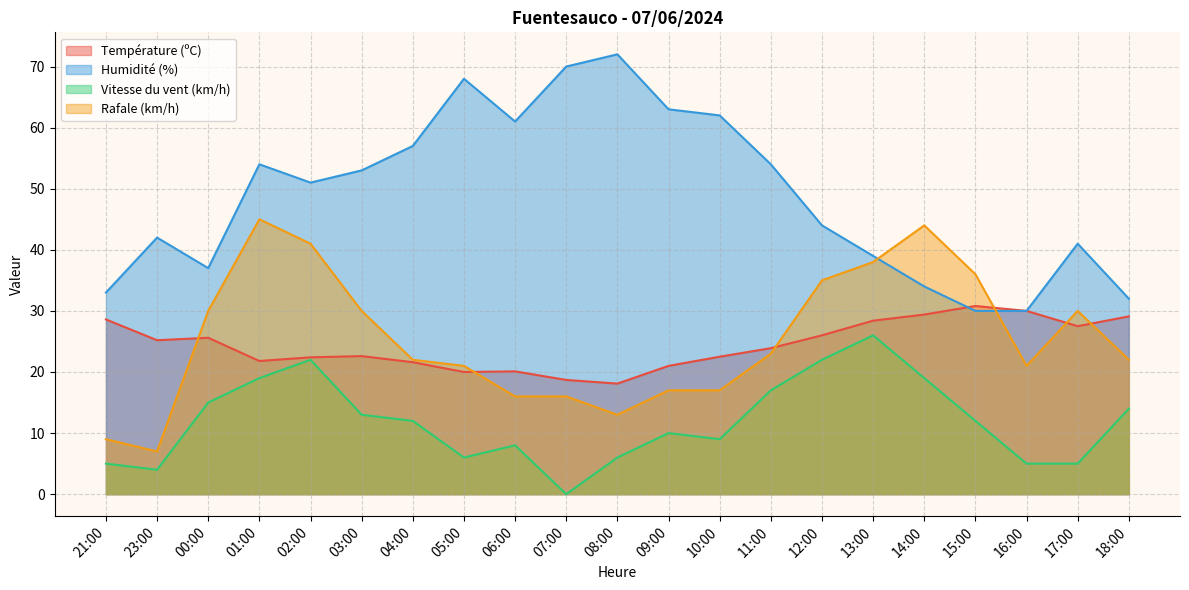

Which series has the largest total across all categories?

Humidité (%)